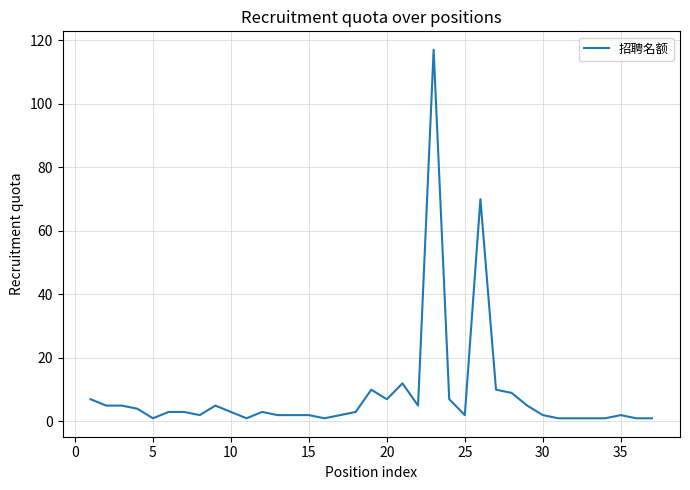

What is the difference between the maximum and minimum values?

116